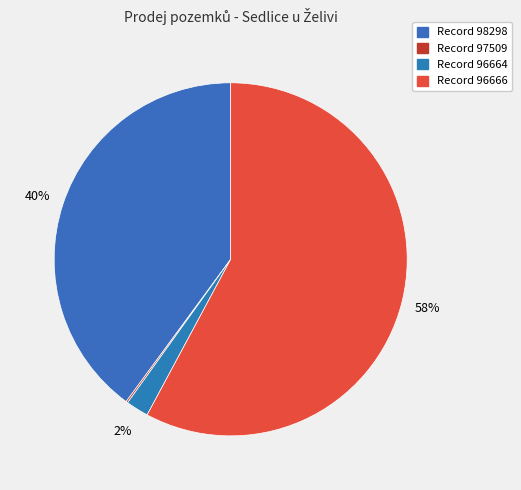

Count the number of slices in the pie.

4